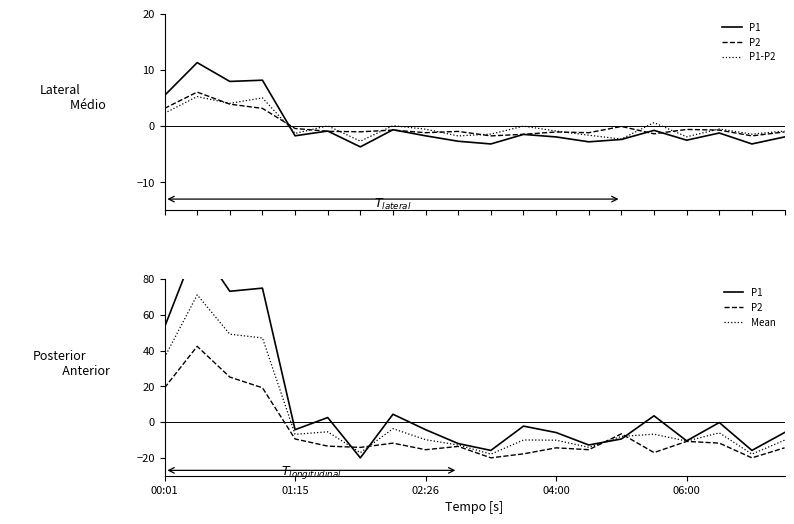

Which series changed the most between 9 and 18?

P2